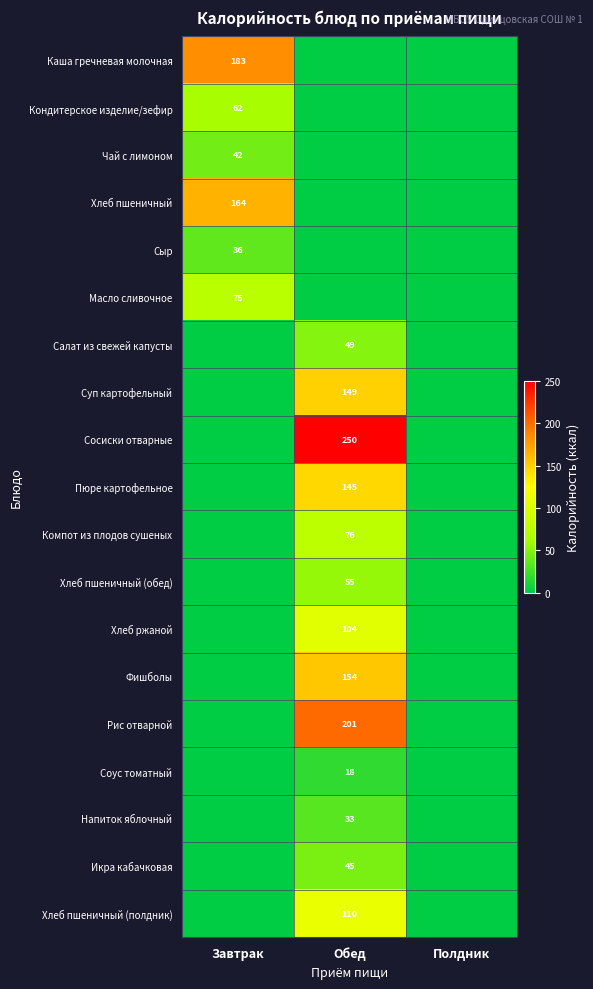

At which category is the sum across all series the highest?

Обед